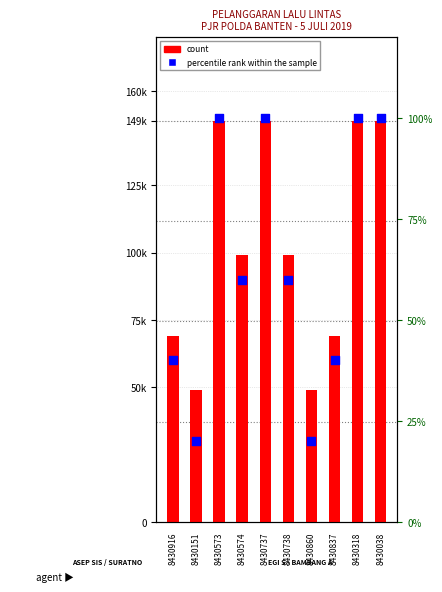

Which series has the largest total across all categories?

count